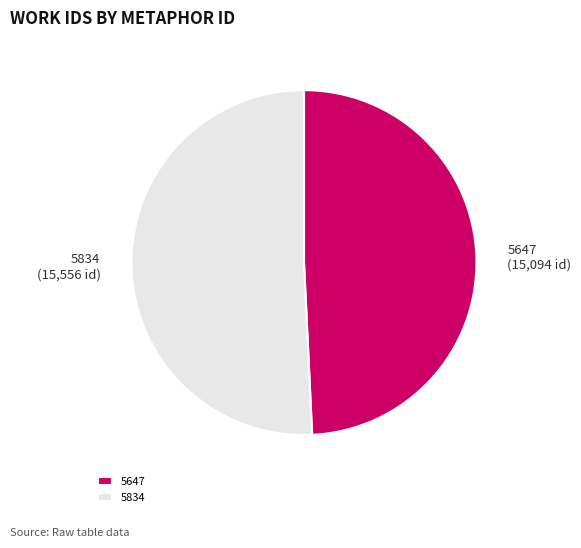

What is the ratio of the value at 5834 to the value at 5647?

1.0